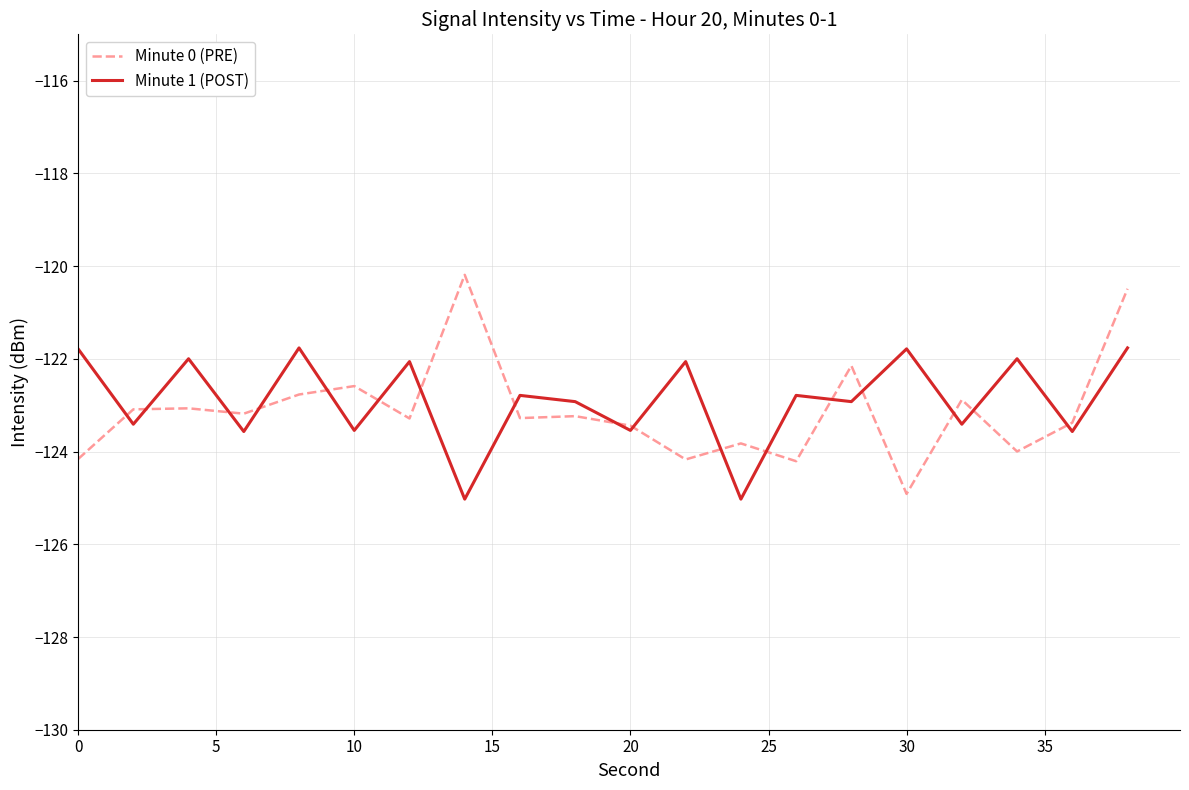

What is the lowest value of the Minute 1 (POST) series?

-125.0